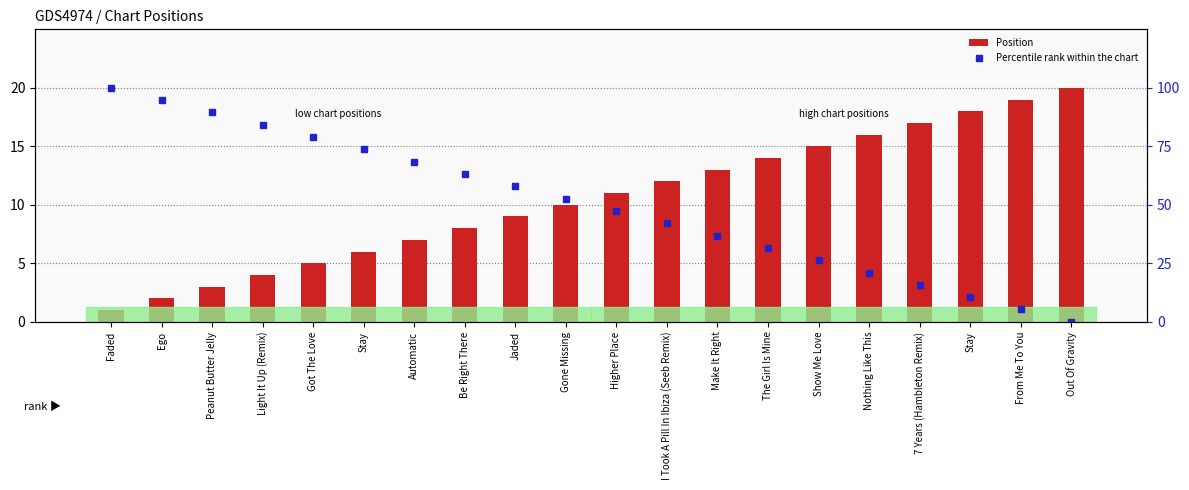

Reading left to right, list all the values displayed in this chart.

Position: 1.0	2.0	3.0	4.0	5.0	6.0	7.0	8.0	9.0	10.0	11.0	12.0	13.0	14.0	15.0	16.0	17.0	18.0	19.0	20.0
Percentile rank within the chart: 100.0	94.7	89.5	84.2	78.9	73.7	68.4	63.2	57.9	52.6	47.4	42.1	36.8	31.6	26.3	21.1	15.8	10.5	5.3	0.0